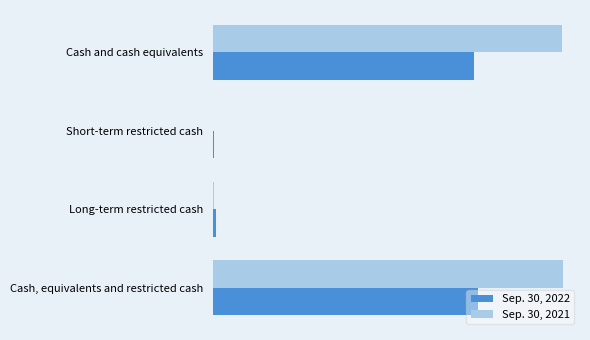

Rank the series by their maximum value, from lowest to highest.

Sep. 30, 2022, Sep. 30, 2021